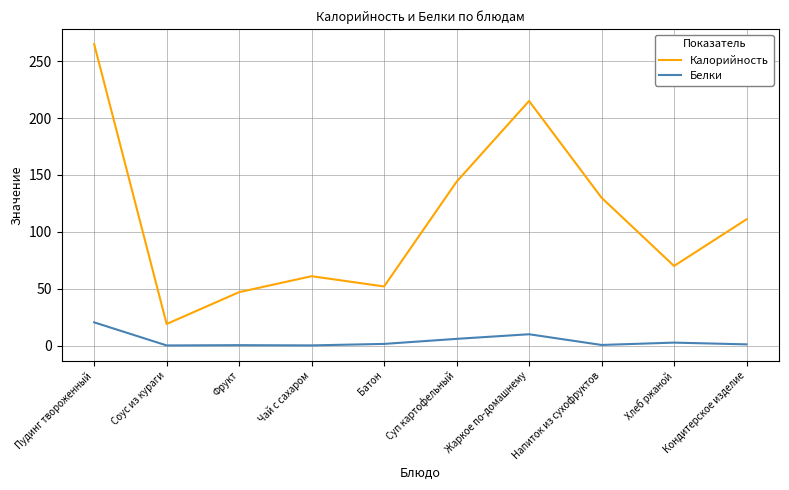

What is the difference between the highest and lowest values at Суп картофельный?

138.1